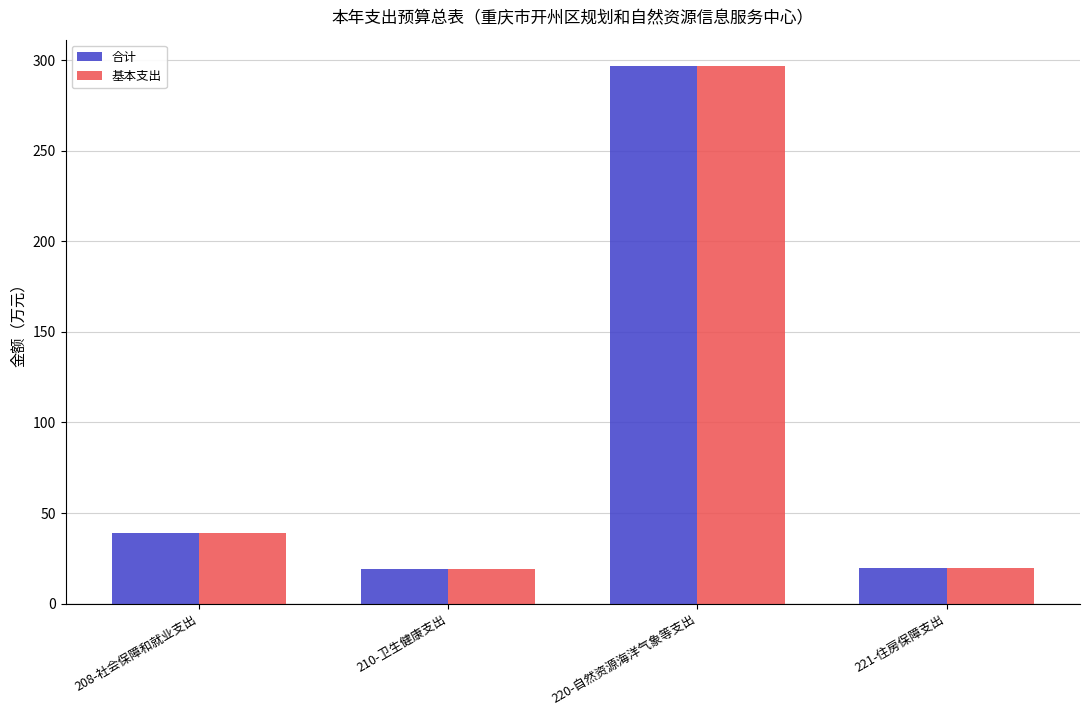

Which category has the highest value across all series?

220-自然资源海洋气象等支出